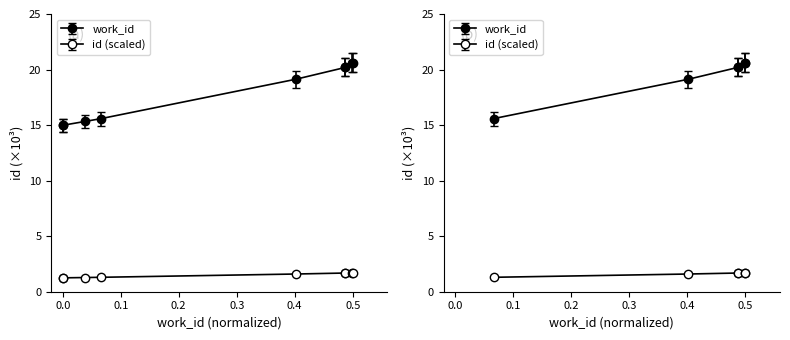

True or false: work_id and id cross at least once.

False